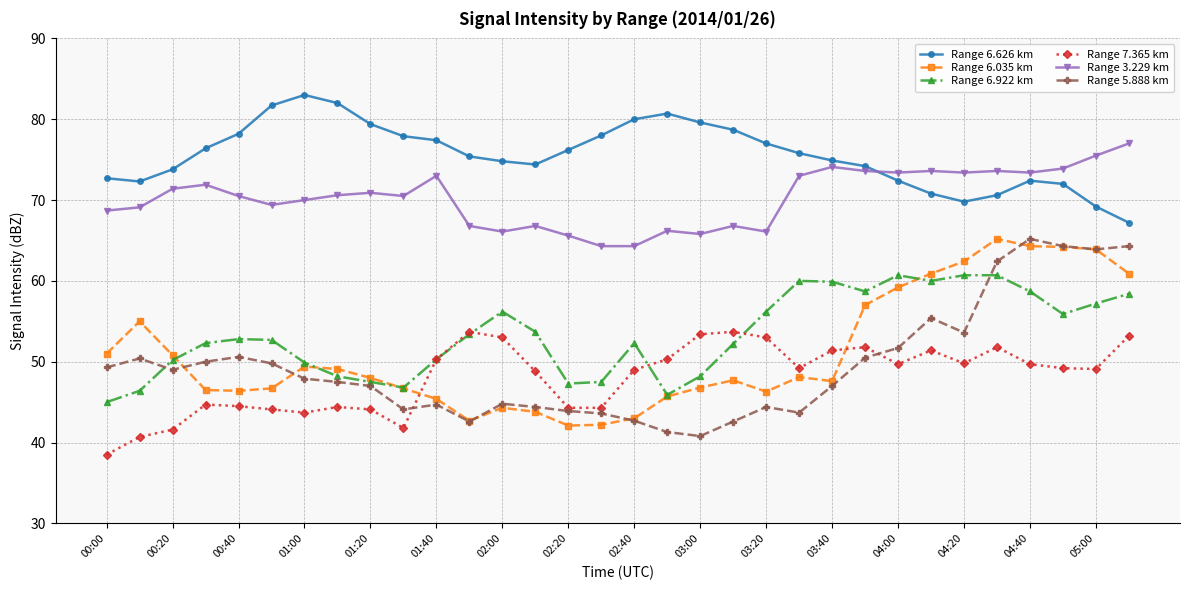

What is the highest value of the Range 6.626 km series?

83.0